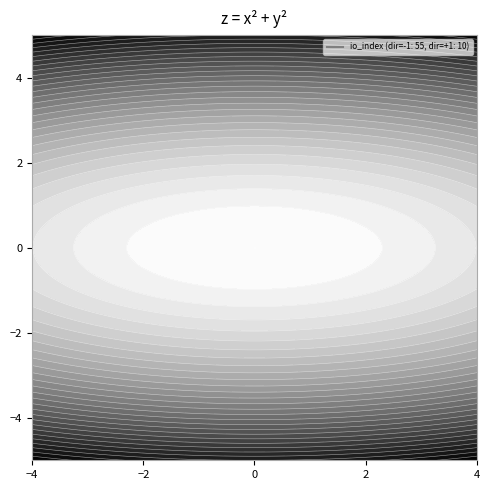

What is the difference between the highest and lowest values at io_index?

45